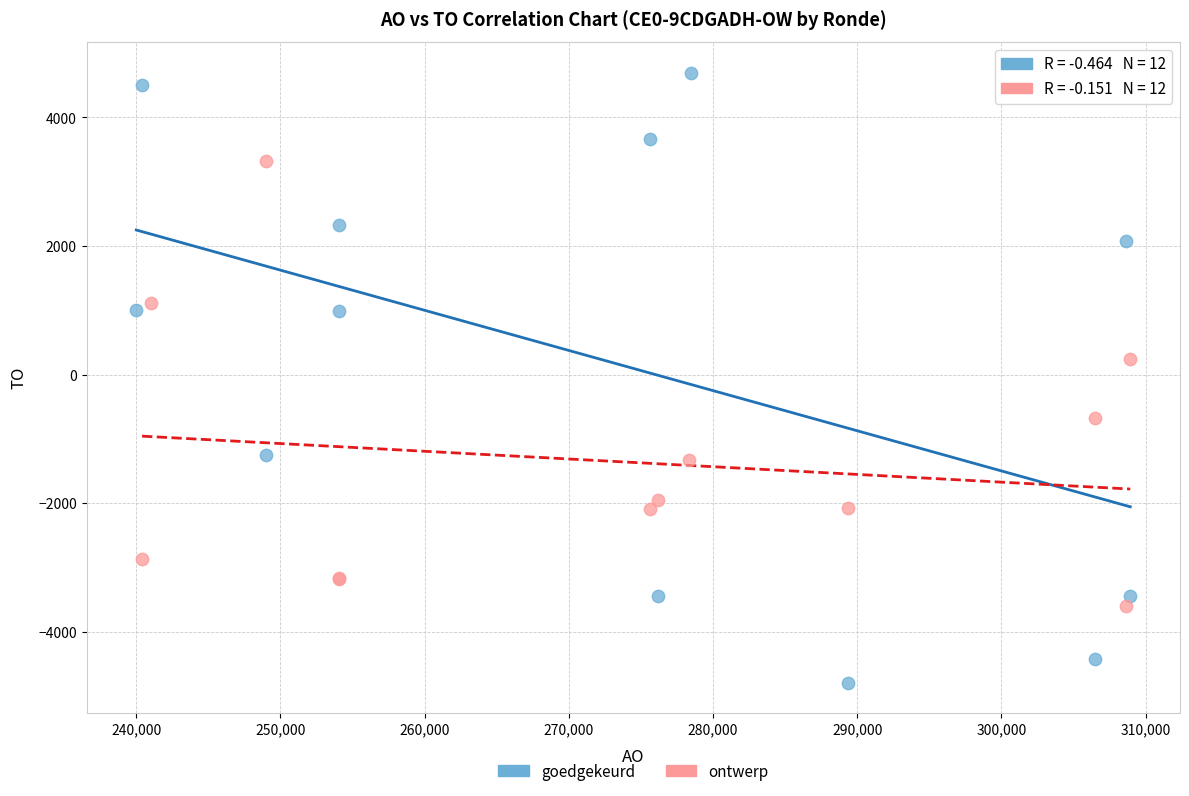

Which series has the largest Y range (max minus min)?

goedgekeurd